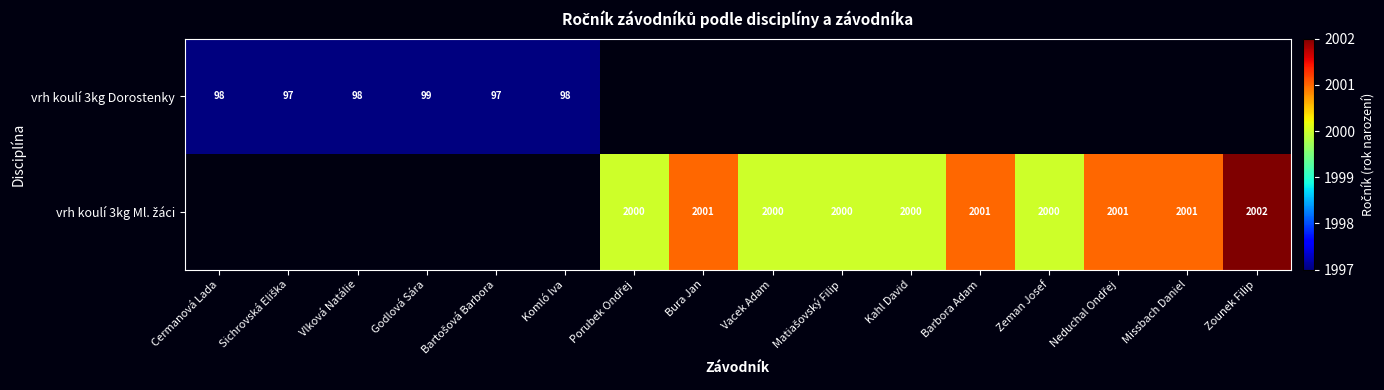

What is the minimum value for vrh koulí 3kg Dorostenky?

97.0